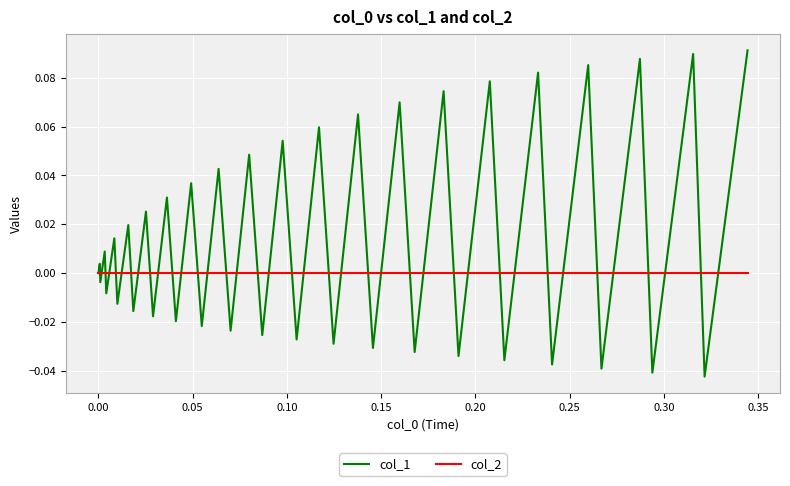

Which series has the largest total across all categories?

col_1